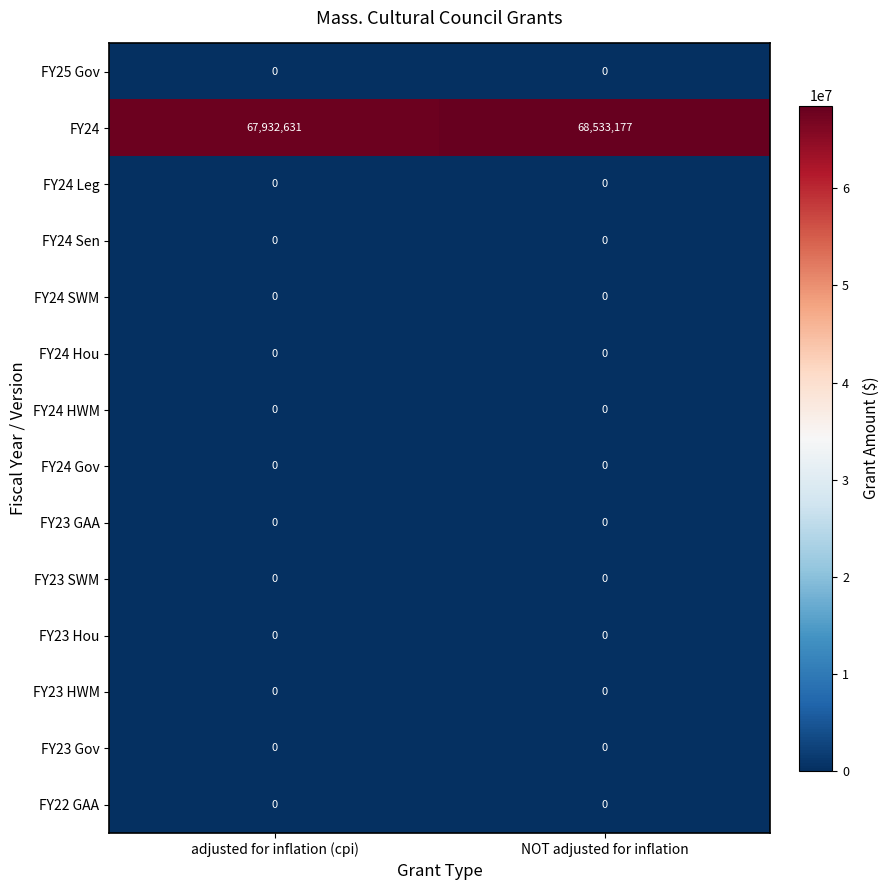

Reading right to left, transcribe all the data shown in this chart.

FY25 Gov: NOT adjusted for inflation=0	adjusted for inflation (cpi)=0
FY24: NOT adjusted for inflation=68533177	adjusted for inflation (cpi)=67932631
FY24 Leg: NOT adjusted for inflation=0	adjusted for inflation (cpi)=0
FY24 Sen: NOT adjusted for inflation=0	adjusted for inflation (cpi)=0
FY24 SWM: NOT adjusted for inflation=0	adjusted for inflation (cpi)=0
FY24 Hou: NOT adjusted for inflation=0	adjusted for inflation (cpi)=0
FY24 HWM: NOT adjusted for inflation=0	adjusted for inflation (cpi)=0
FY24 Gov: NOT adjusted for inflation=0	adjusted for inflation (cpi)=0
FY23 GAA: NOT adjusted for inflation=0	adjusted for inflation (cpi)=0
FY23 SWM: NOT adjusted for inflation=0	adjusted for inflation (cpi)=0
FY23 Hou: NOT adjusted for inflation=0	adjusted for inflation (cpi)=0
FY23 HWM: NOT adjusted for inflation=0	adjusted for inflation (cpi)=0
FY23 Gov: NOT adjusted for inflation=0	adjusted for inflation (cpi)=0
FY22 GAA: NOT adjusted for inflation=0	adjusted for inflation (cpi)=0